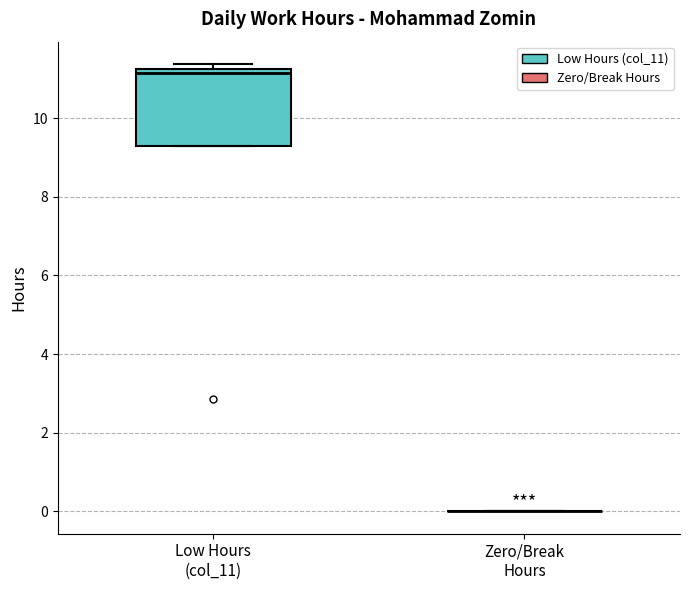

Reading left to right, transcribe this box plot: for each box, give where its median line is, the range the box spans, and where its two whiskers end, as read against the y-axis. The values are not printed on the chart, so give them approximately, as read against the axis.

Low Hours (col_11): median 11.2 (just below the box's upper edge), box 9.4 to 11.2, whiskers 9.2 to 11.4
Zero/Break Hours: box collapsed to a line at 0.0, whiskers 0.0 to 0.0